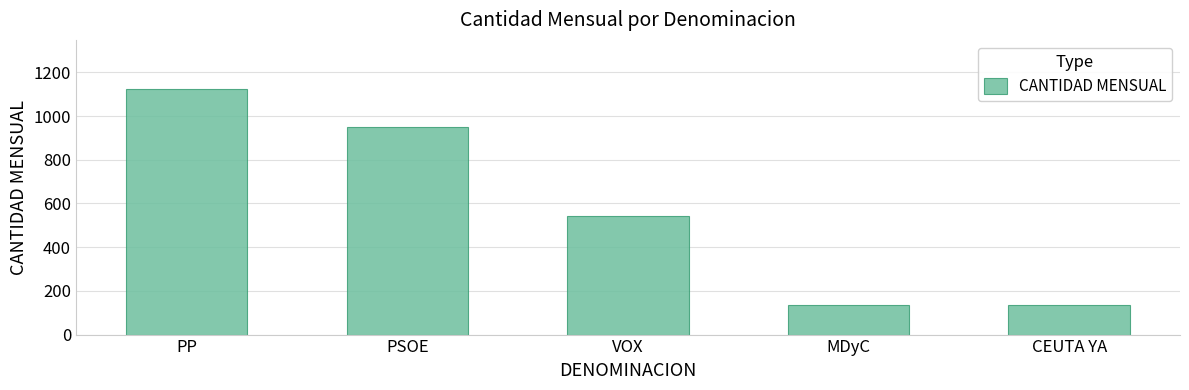

What is the average value?

578